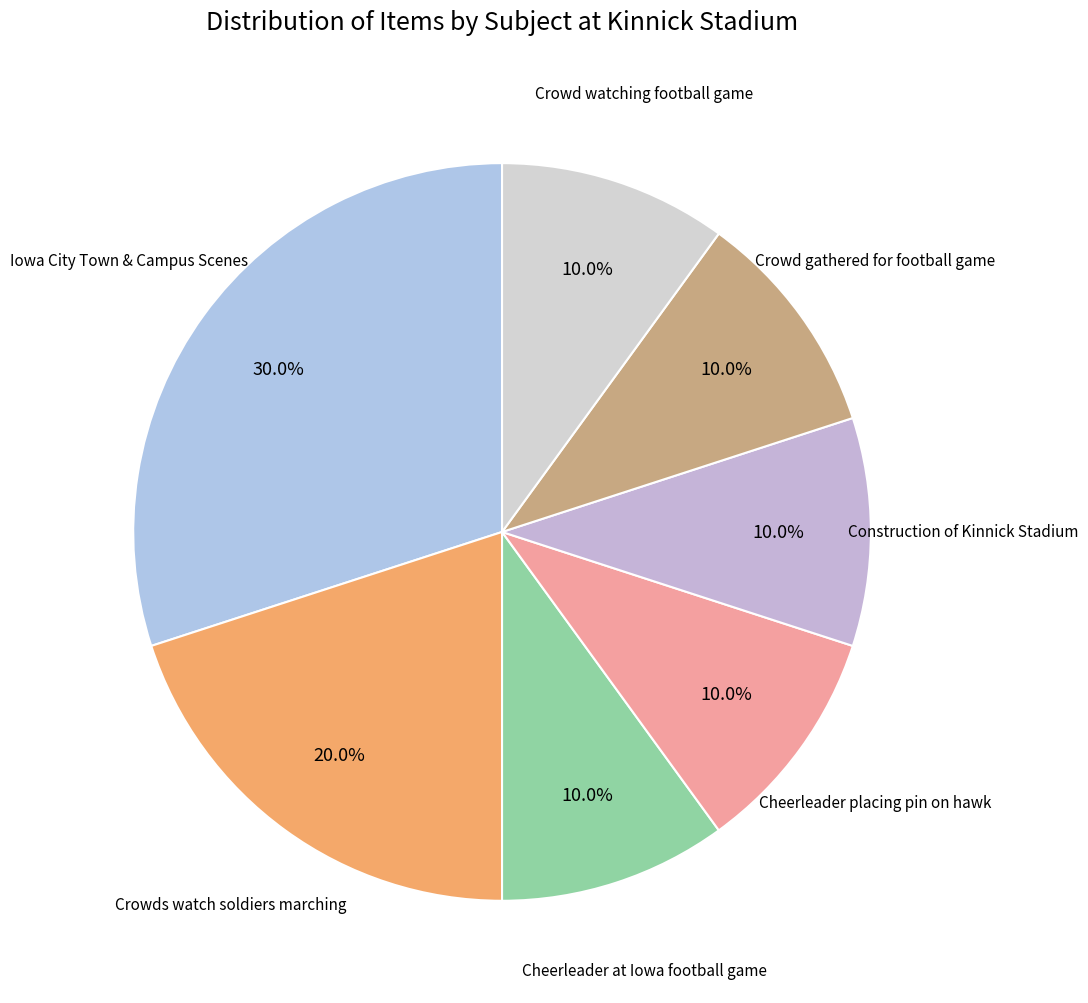

Does Crowd gathered for football game account for over 50% of the chart?

No